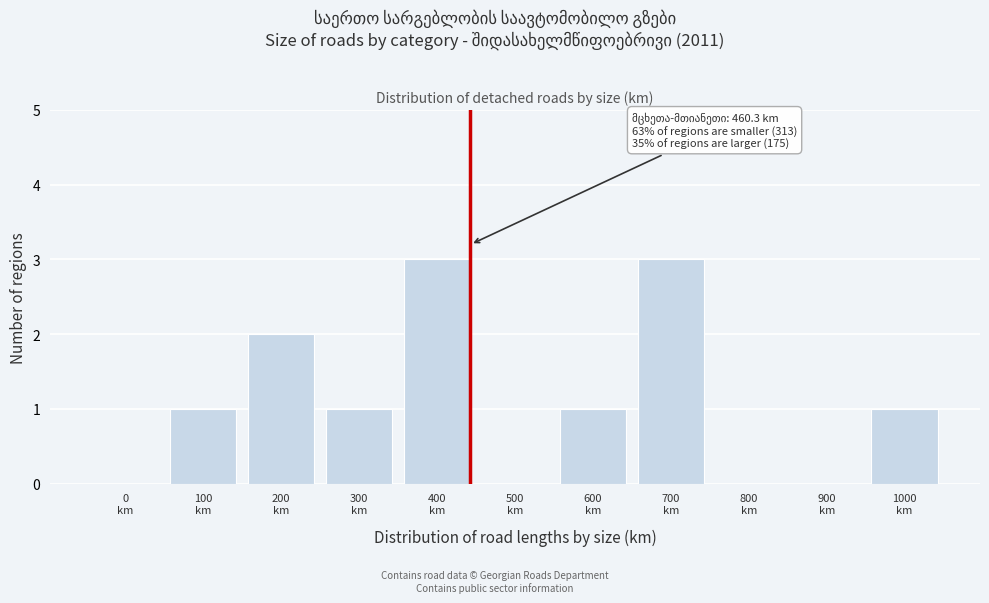

What is the sum of all values?

12